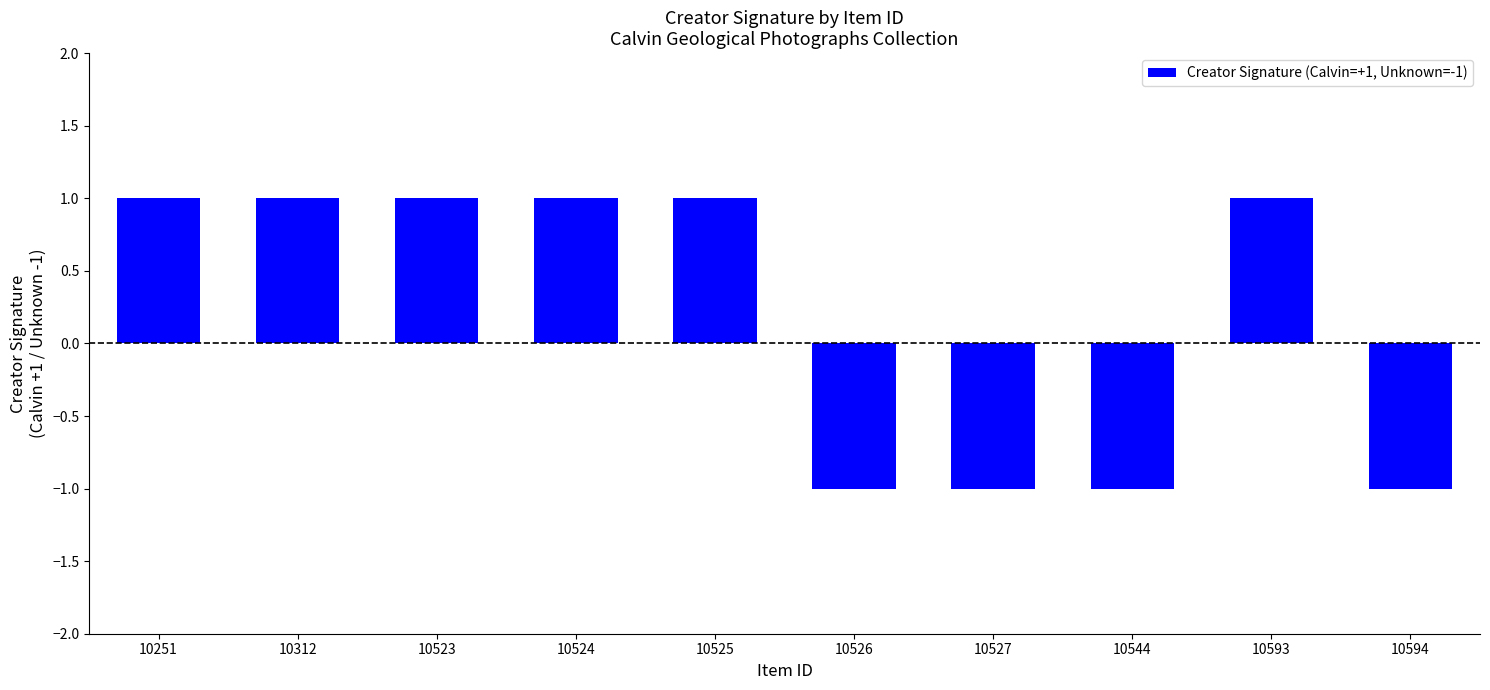

Is it true that the value at 10523 is 0?

False